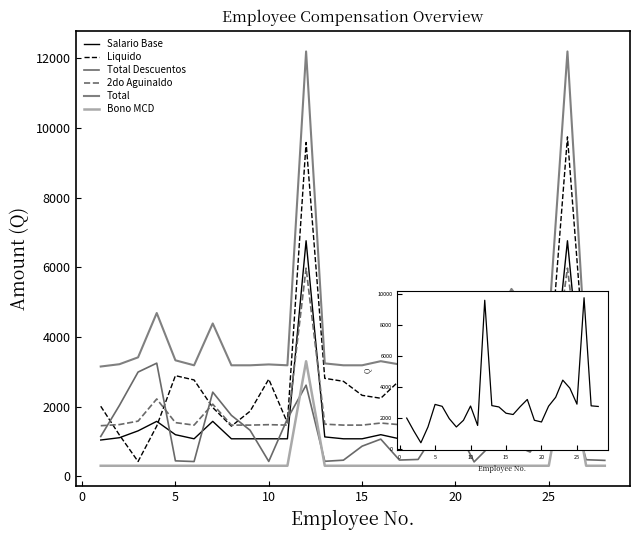

True or false: Total Descuentos has more than 0 interior local peaks.

True